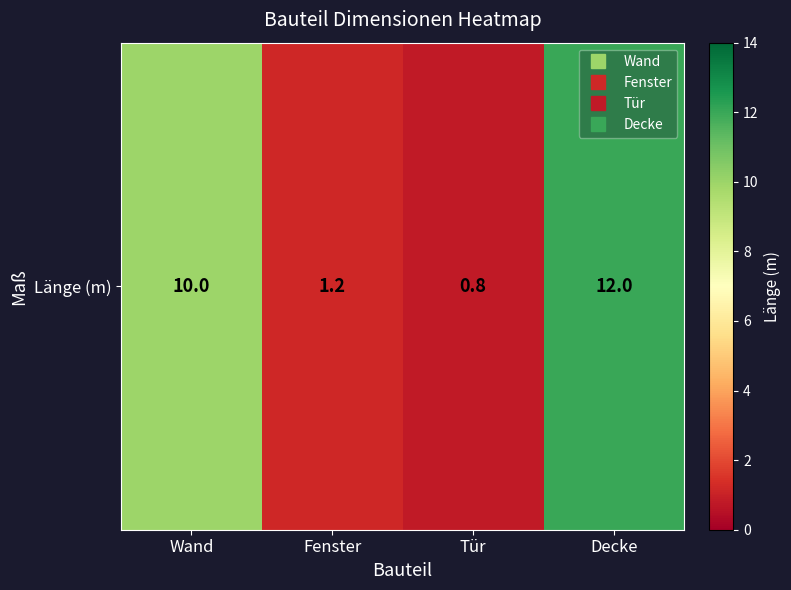

At which label does the data first exceed 10?

Decke